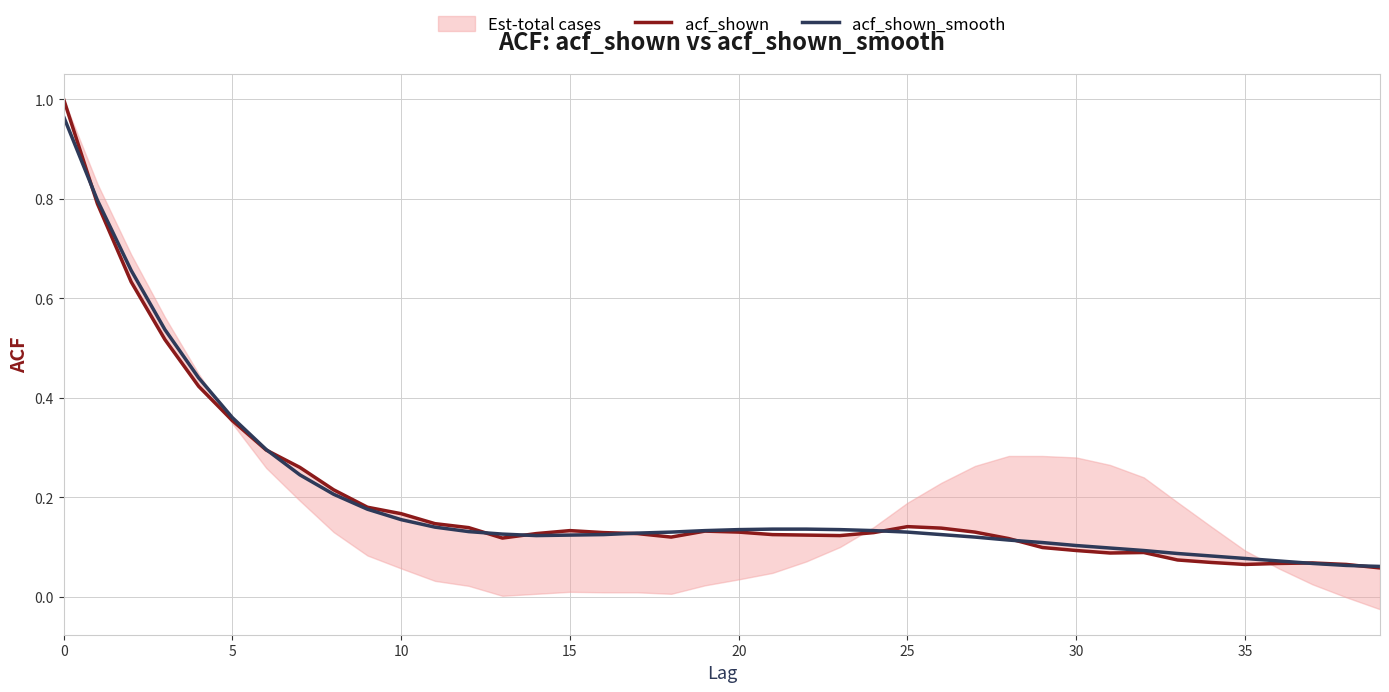

True or false: acf_shown_smooth has a value of 0.1 at 10.

False